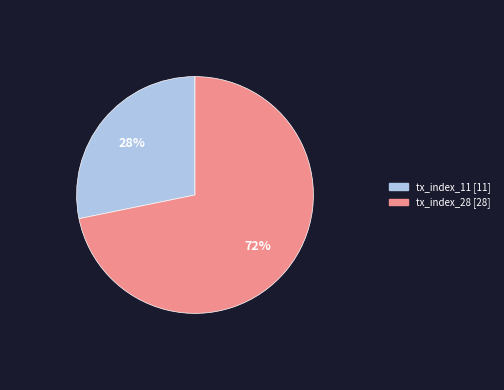

What is the largest slice in the pie chart?

tx_index_28